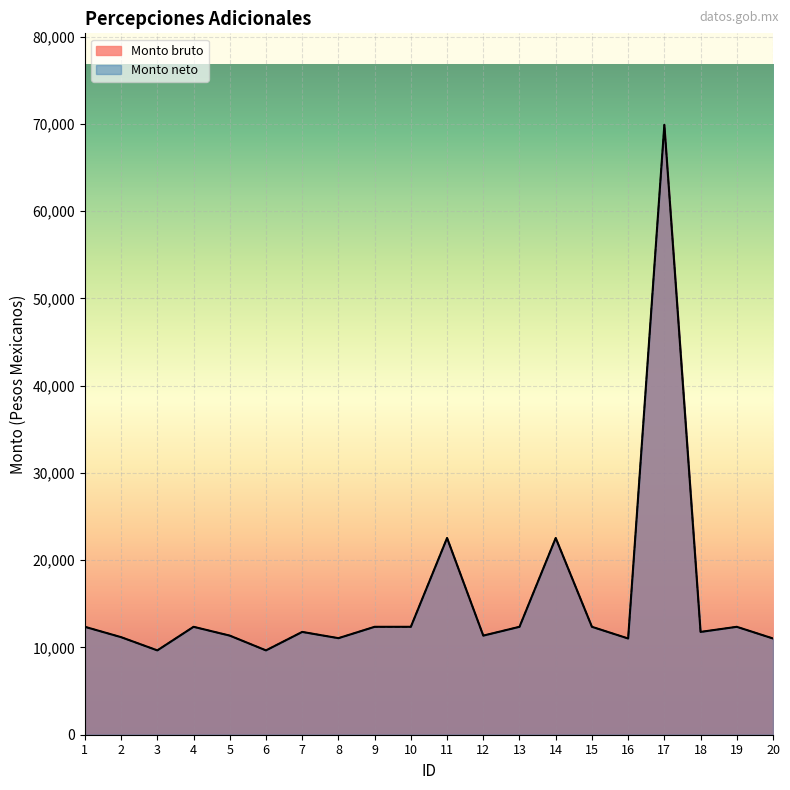

True or false: Monto neto and Monto bruto intersect in this chart.

False